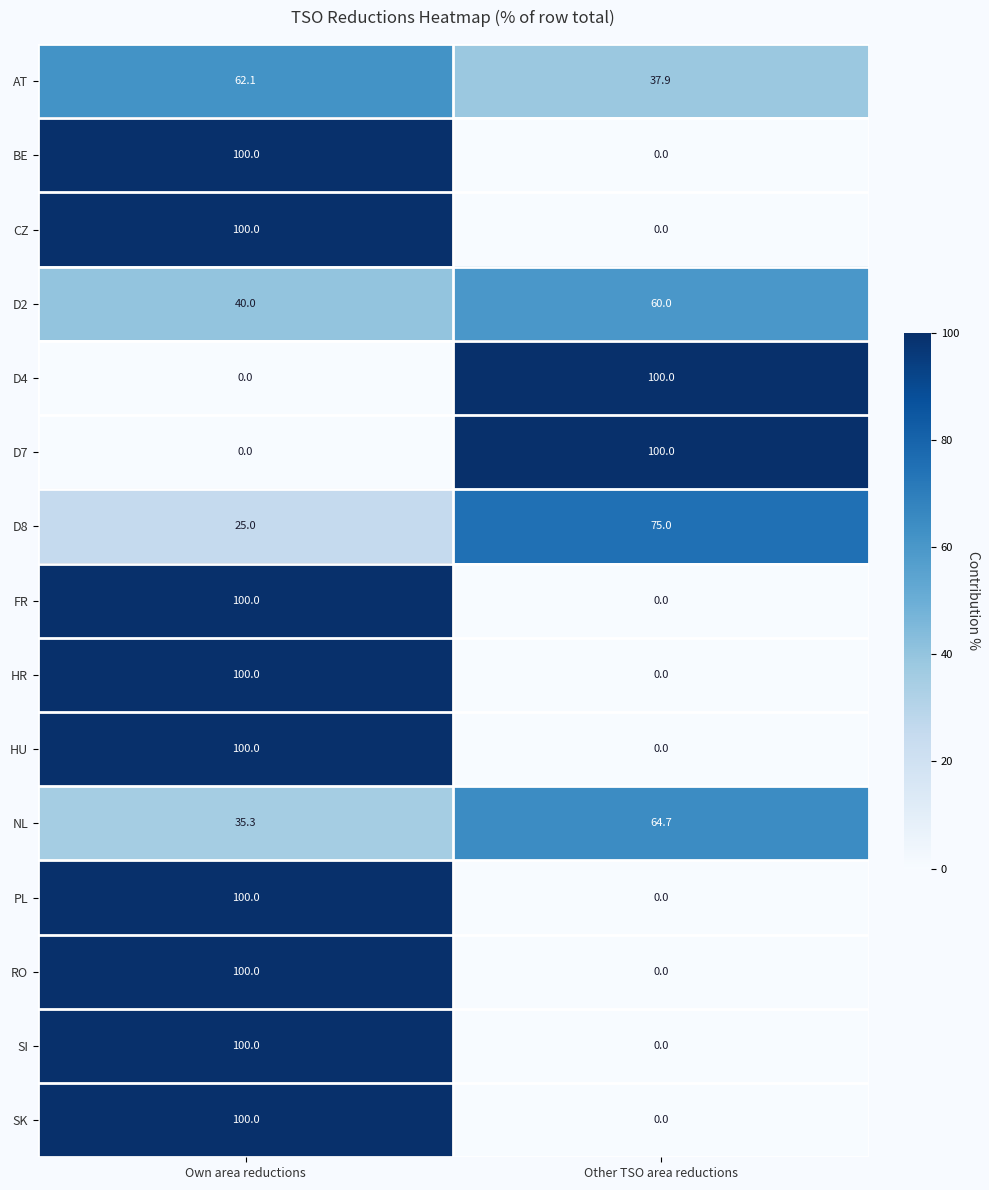

Reading right to left, extract all data points from this chart.

AT: 37.9	62.1
BE: 0.0	100.0
CZ: 0.0	100.0
D2: 60.0	40.0
D4: 100.0	0.0
D7: 100.0	0.0
D8: 75.0	25.0
FR: 0.0	100.0
HR: 0.0	100.0
HU: 0.0	100.0
NL: 64.7	35.3
PL: 0.0	100.0
RO: 0.0	100.0
SI: 0.0	100.0
SK: 0.0	100.0